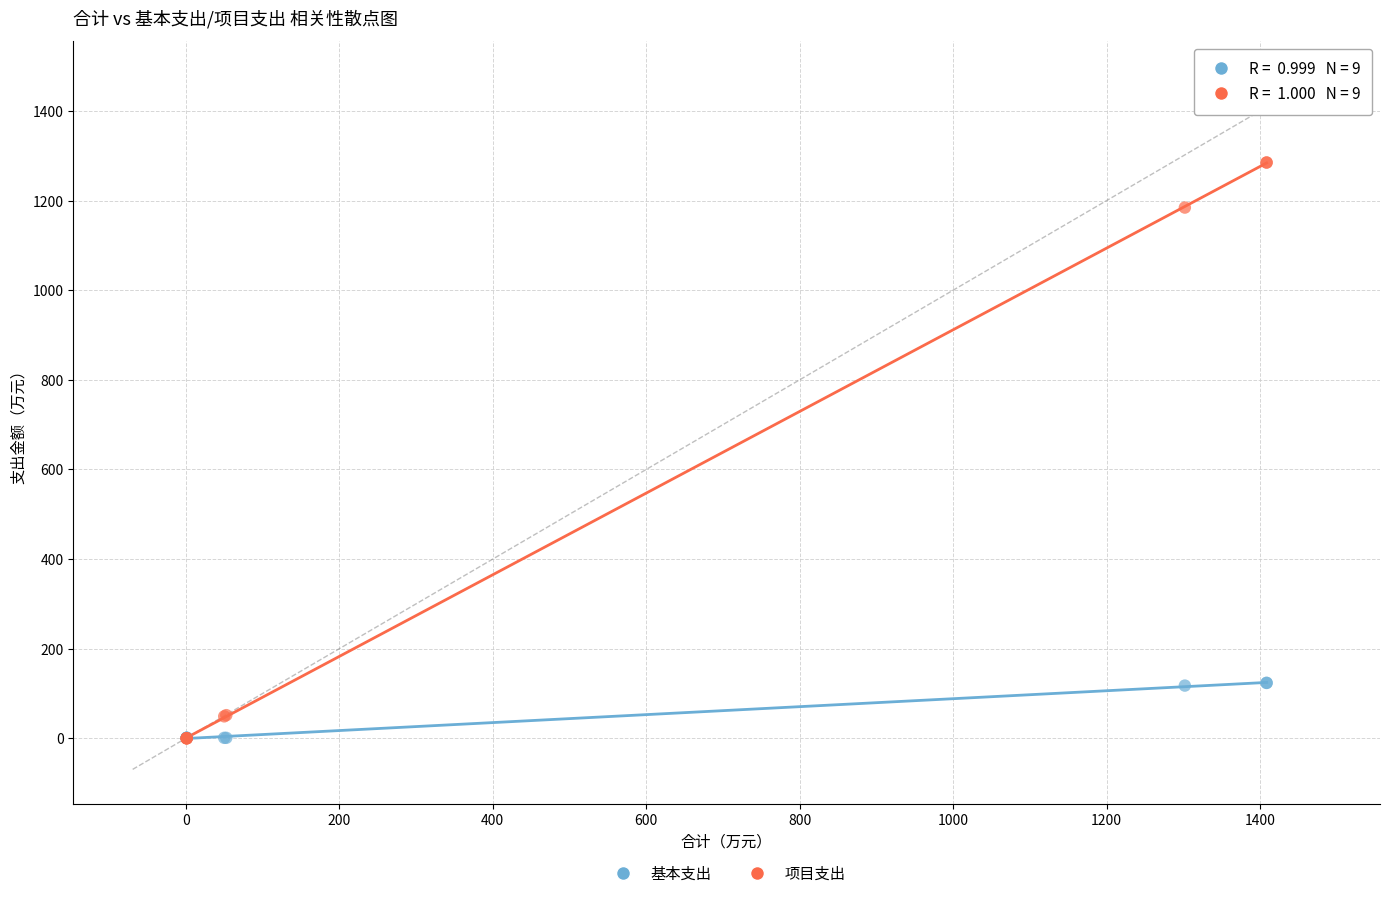

What are all the series names shown in the legend?

基本支出, 项目支出